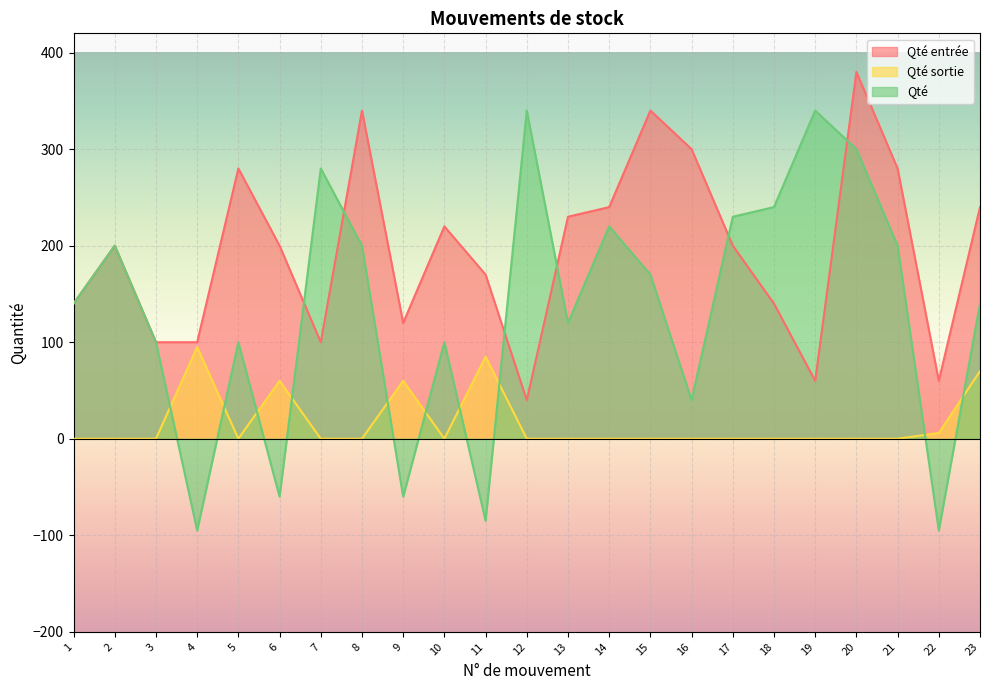

Reading left to right, transcribe all the data shown in this chart.

Qté entrée: 140	200	100	100	280	200	100	340	120	220	170	40	230	240	340	300	200	140	60	380	280	60	240
Qté sortie: 0	0	0	95	0	60	0	0	60	0	85	0	0	0	0	0	0	0	0	0	0	6	70
Qté: 140	200	100	-95	100	-60	280	200	-60	100	-85	340	120	220	170	40	230	240	340	300	200	-95	140